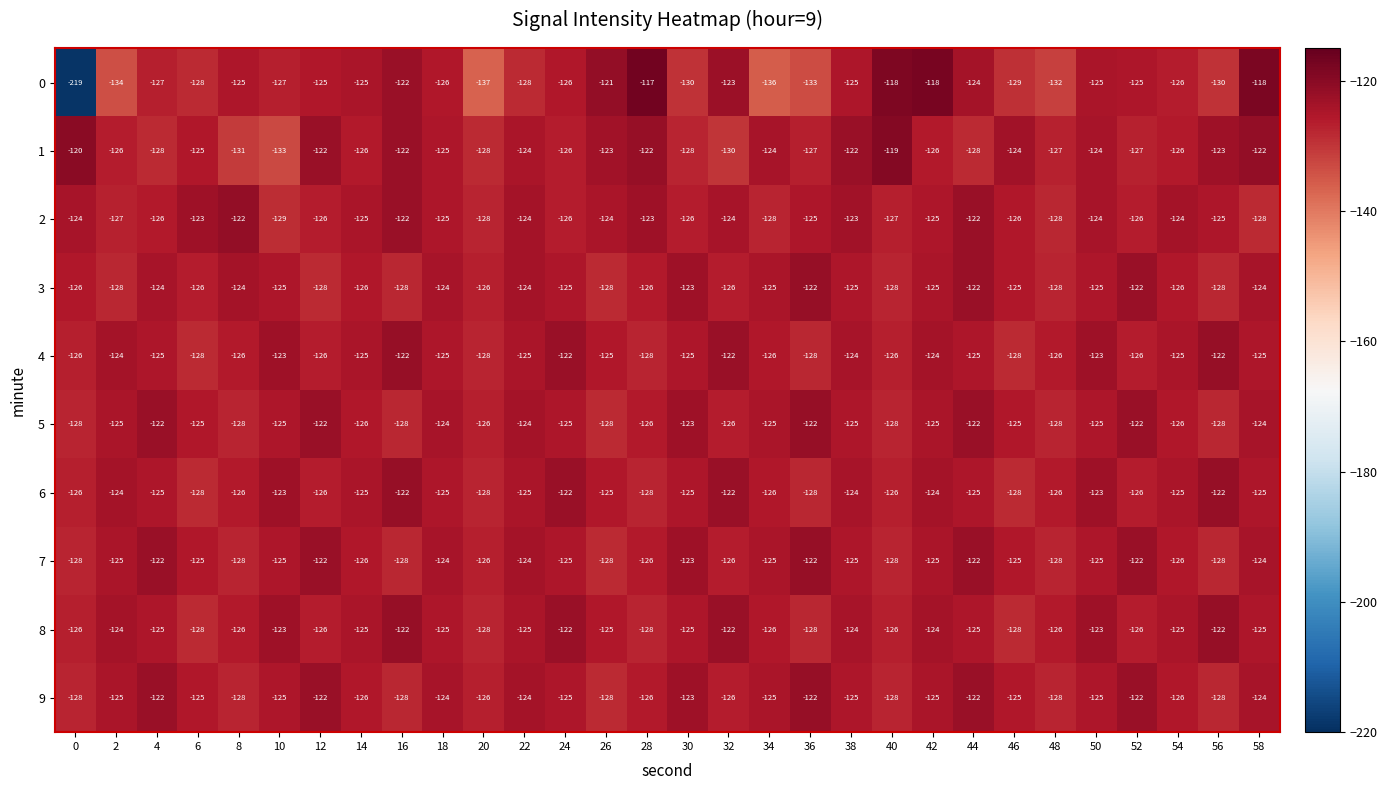

How many data points in 8 are above -125?

9